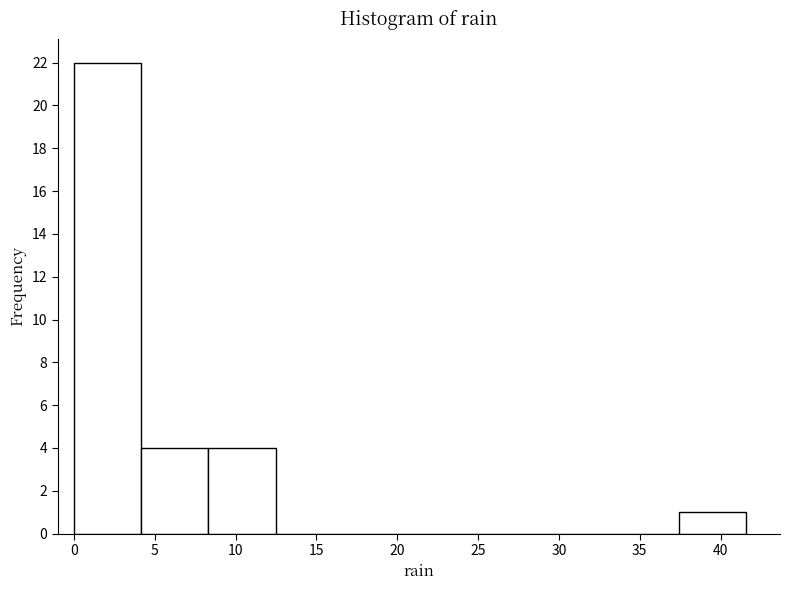

Reading left to right, list every bar in this chart as the range it spans on the x-axis followed by its height. Neither the bar edges nor the heights are printed on the chart, so give them approximately, as read against the axes.

0.0 to 4.0: 22
4.0 to 8.5: 4
8.5 to 12.5: 4
12.5 to 16.5: 0
16.5 to 21.0: 0
21.0 to 25.0: 0
25.0 to 29.0: 0
29.0 to 33.5: 0
33.5 to 37.5: 0
37.5 to 41.5: 1